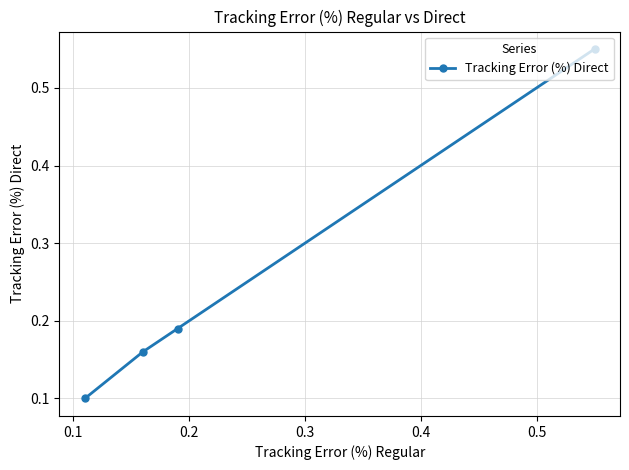

What is the sum of all values?

1.0